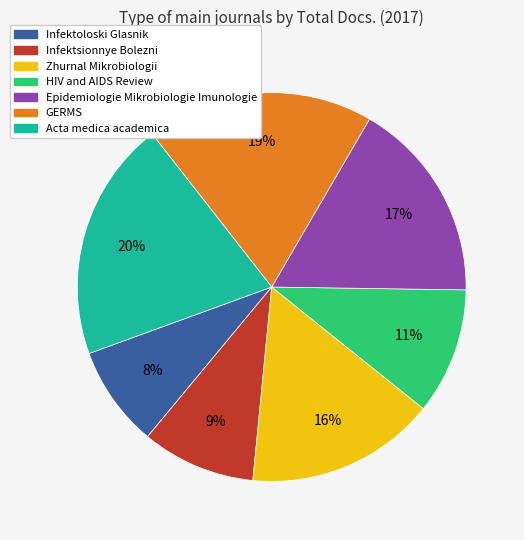

What is the ratio of the value at Acta medica academica to the value at Epidemiologie Mikrobiologie Imunologie?

1.2